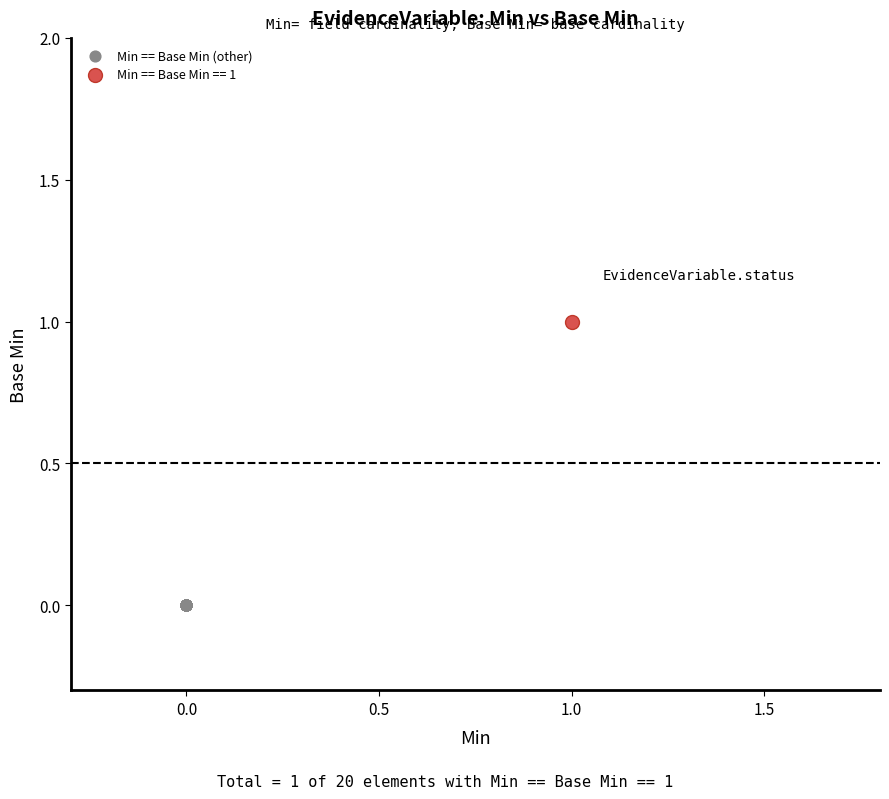

What are all the series names shown in the legend?

Min == Base Min (other), Min == Base Min == 1